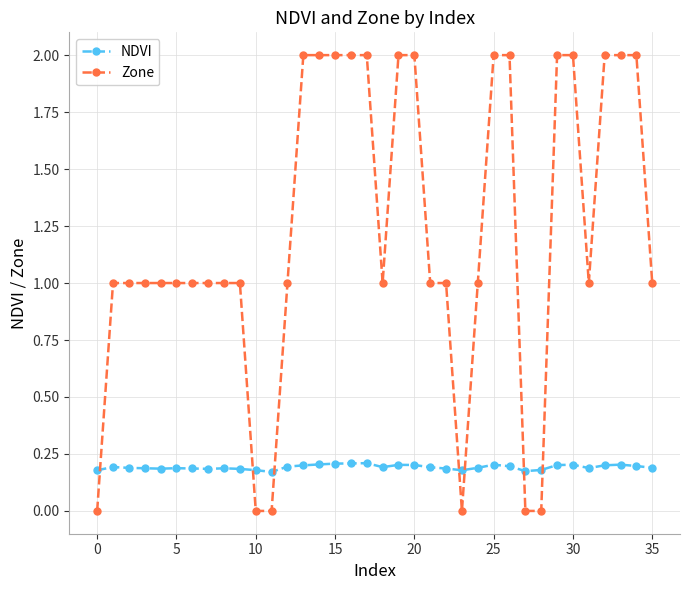

What is the greatest value displayed?

2.0